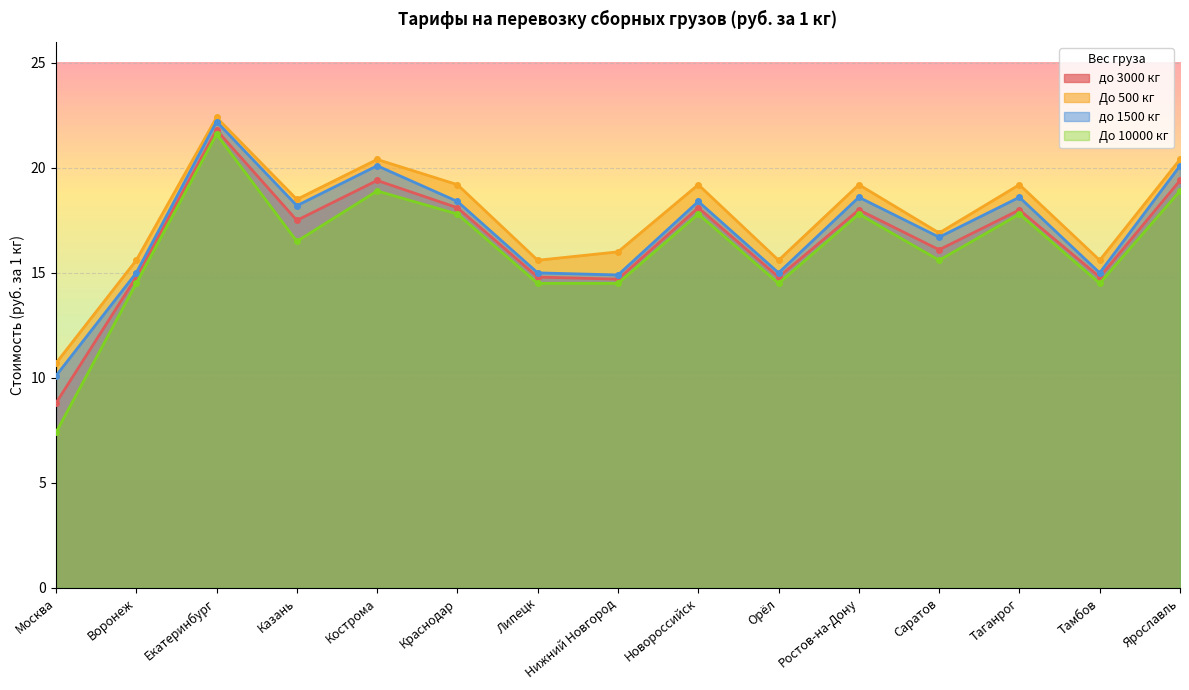

At Екатеринбург, list the series in order from smallest to largest.

До 10000 кг, до 3000 кг, до 1500 кг, До 500 кг